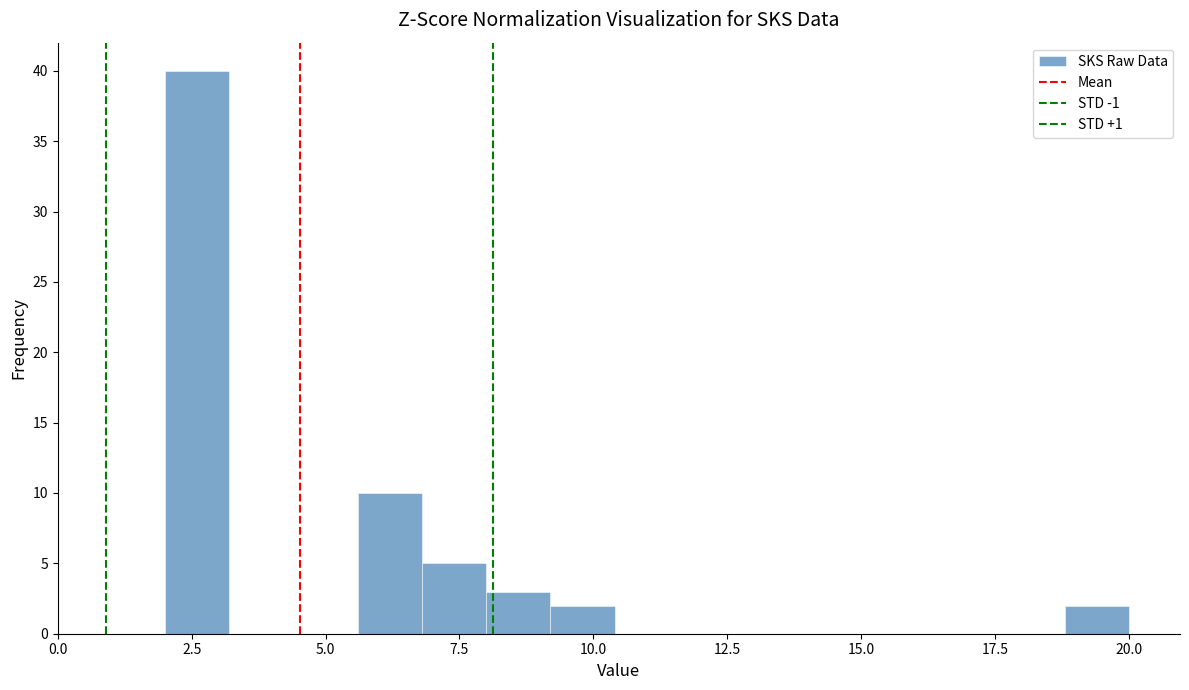

Read against the x-axis, roughly where is the centre of the tallest bar?

2.5